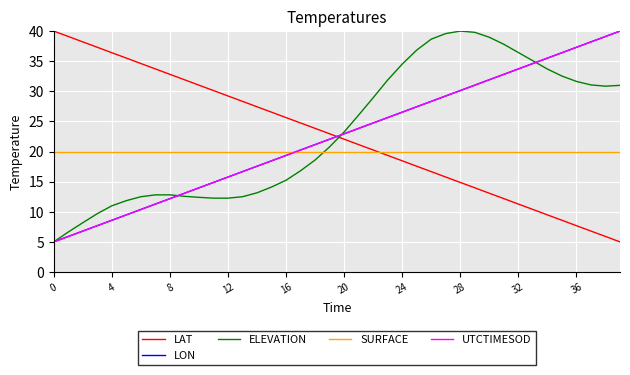

What is the minimum value shown in the chart?

5.0